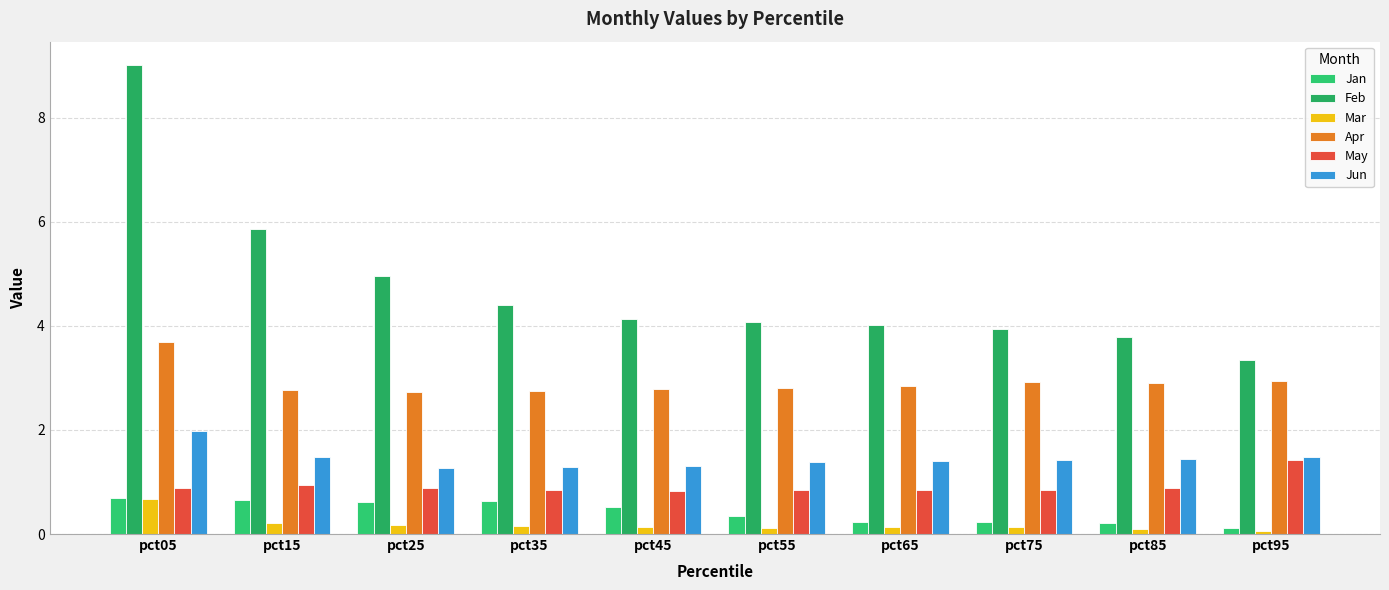

Is the value of Apr at pct95 greater than the value of Jan at pct05?

Yes